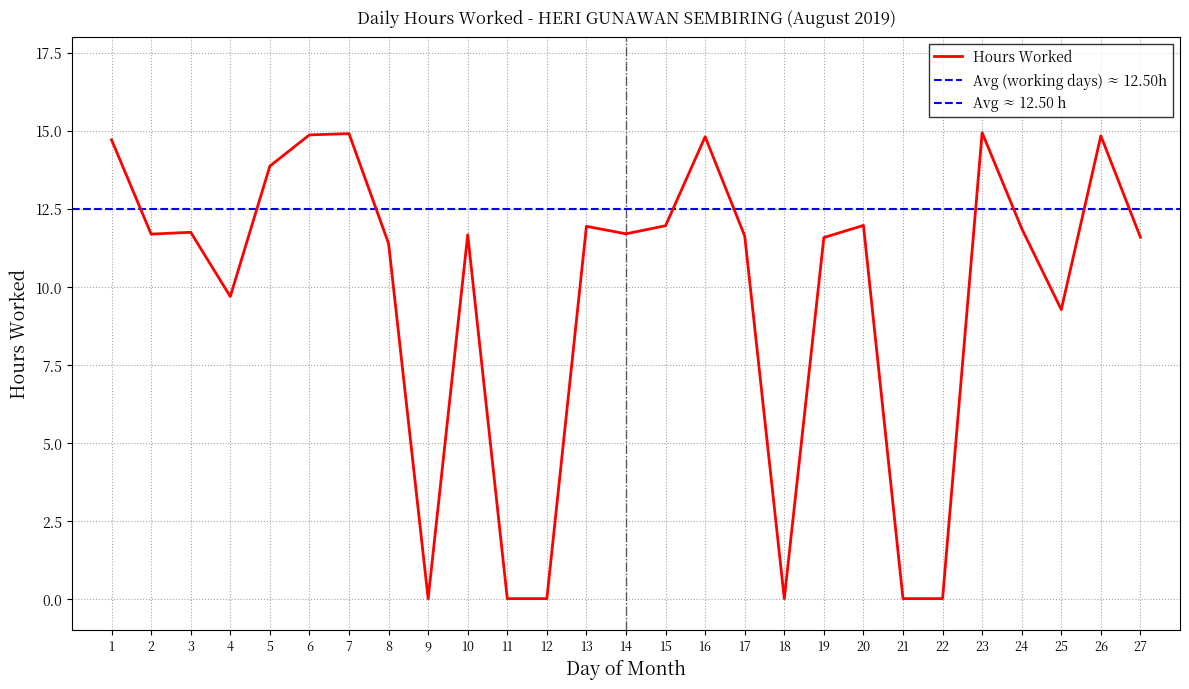

What is the change in value from 12 to 27?

+11.6